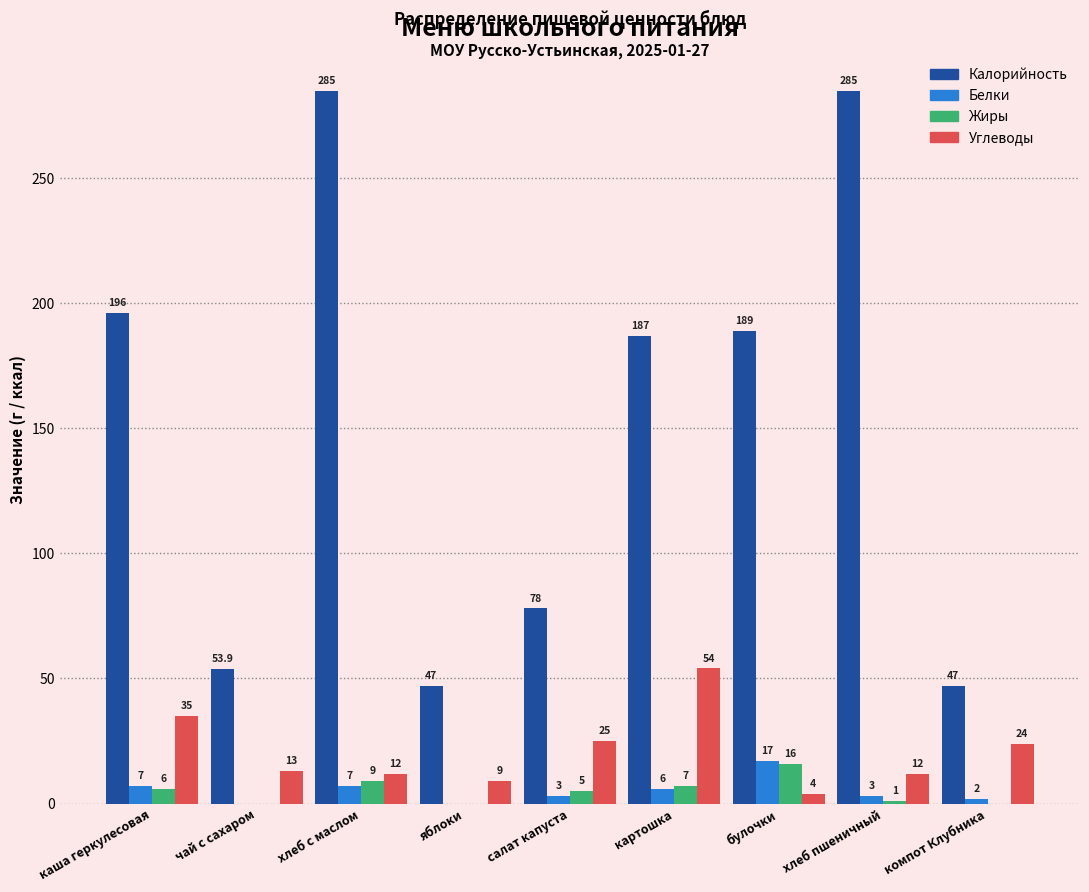

Reading left to right, what are all the values shown in this chart?

Калорийность: каша геркулесовая=196.0	чай с сахаром=53.9	хлеб с маслом=285.0	яблоки=47.0	салат капуста=78.0	картошка=187.0	булочки=189.0	хлеб пшеничный=285.0	компот Клубника=47.0
Белки: каша геркулесовая=7.0	чай с сахаром=0.0	хлеб с маслом=7.0	яблоки=0.0	салат капуста=3.0	картошка=6.0	булочки=17.0	хлеб пшеничный=3.0	компот Клубника=2.0
Жиры: каша геркулесовая=6.0	чай с сахаром=0.0	хлеб с маслом=9.0	яблоки=0.0	салат капуста=5.0	картошка=7.0	булочки=16.0	хлеб пшеничный=1.0	компот Клубника=0.0
Углеводы: каша геркулесовая=35.0	чай с сахаром=13.0	хлеб с маслом=12.0	яблоки=9.0	салат капуста=25.0	картошка=54.0	булочки=4.0	хлеб пшеничный=12.0	компот Клубника=24.0